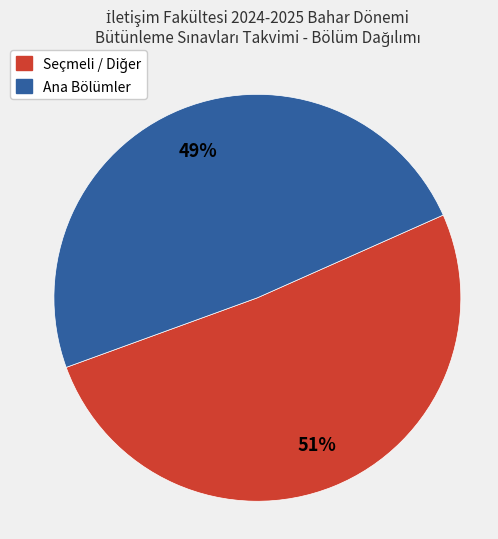

To the nearest percent, what is the average slice percentage?

50%